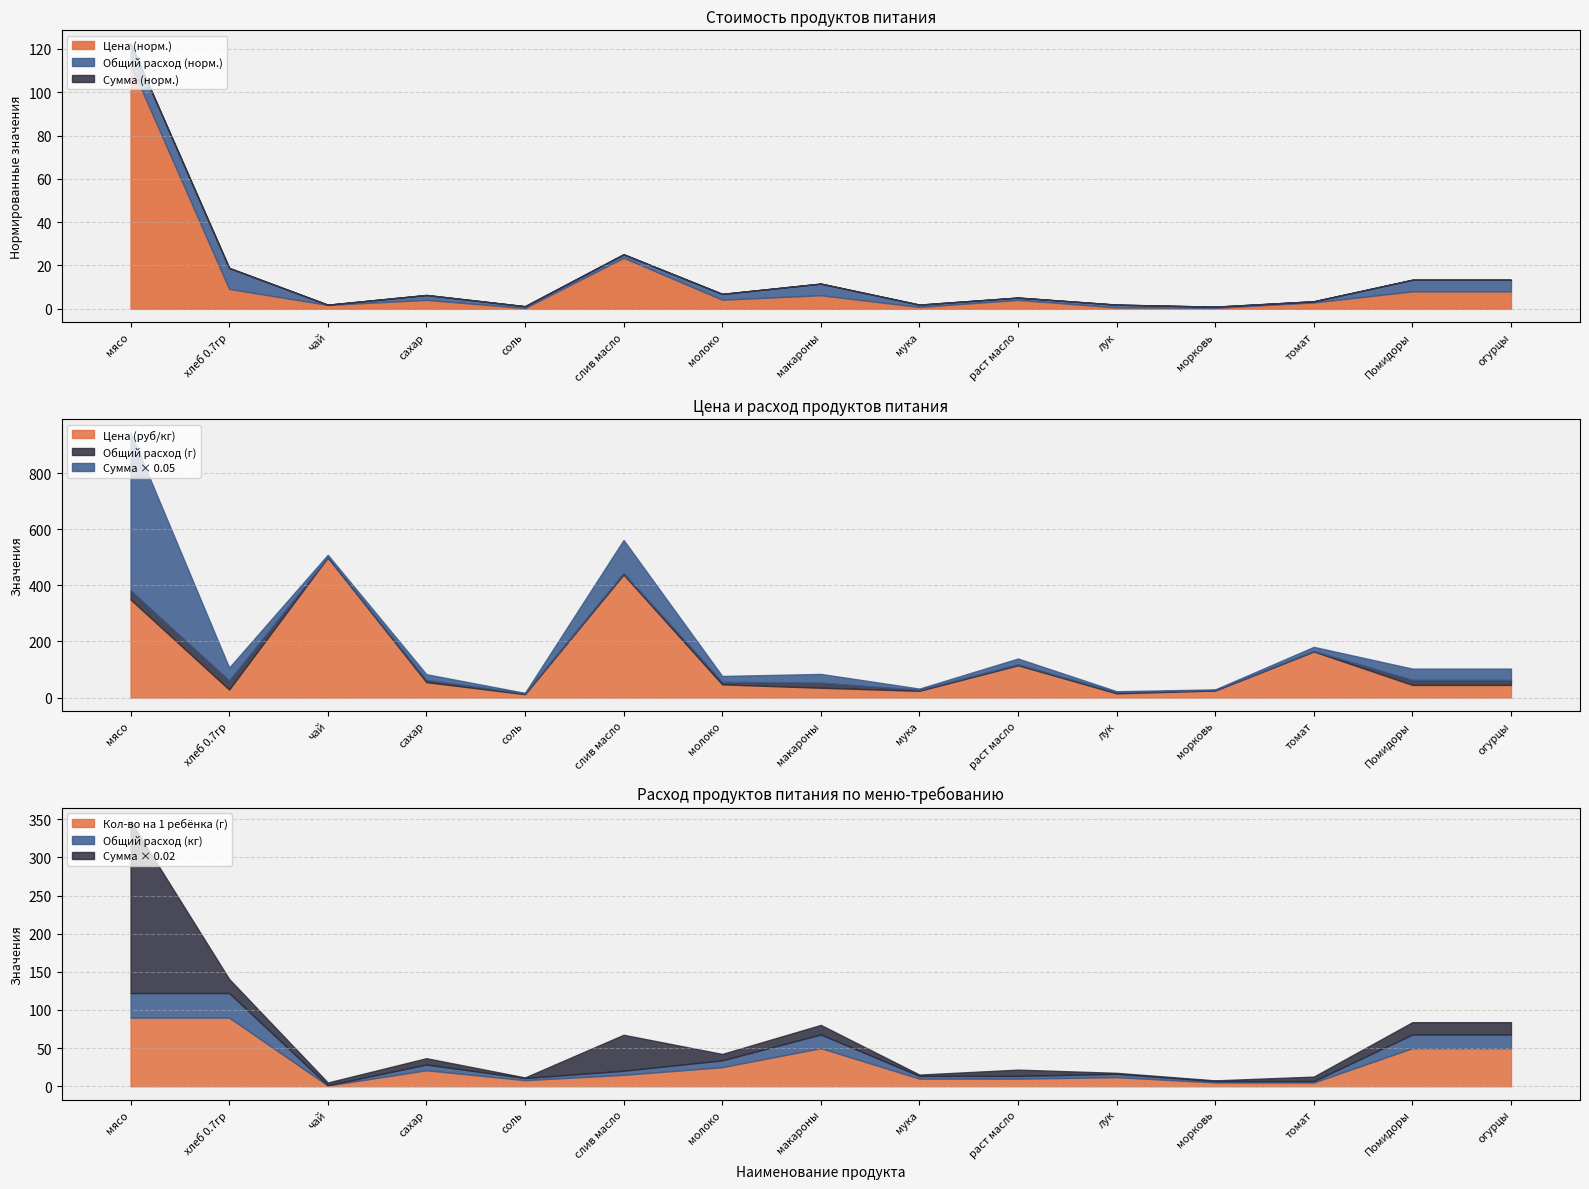

True or false: Общий расход продуктов and Сумма в руб cross at least once.

False